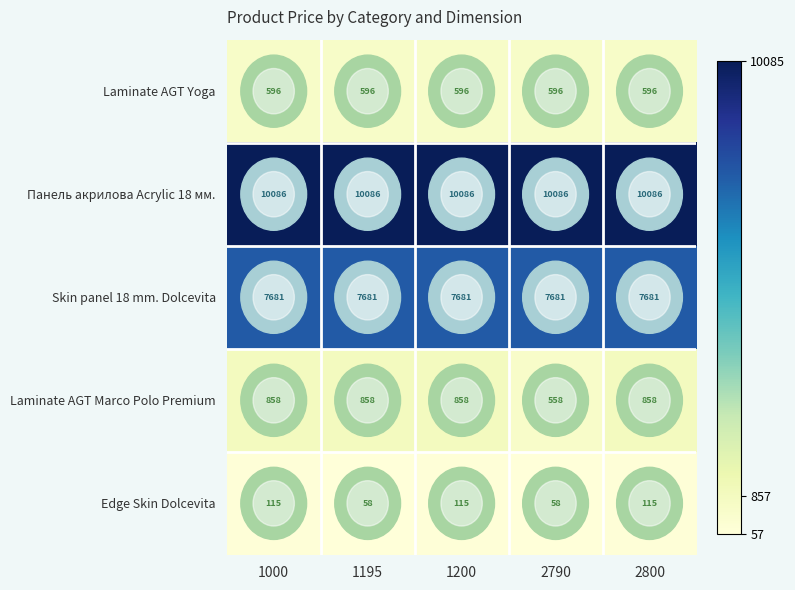

What is the spread (max minus min) of values at 2800?

9971